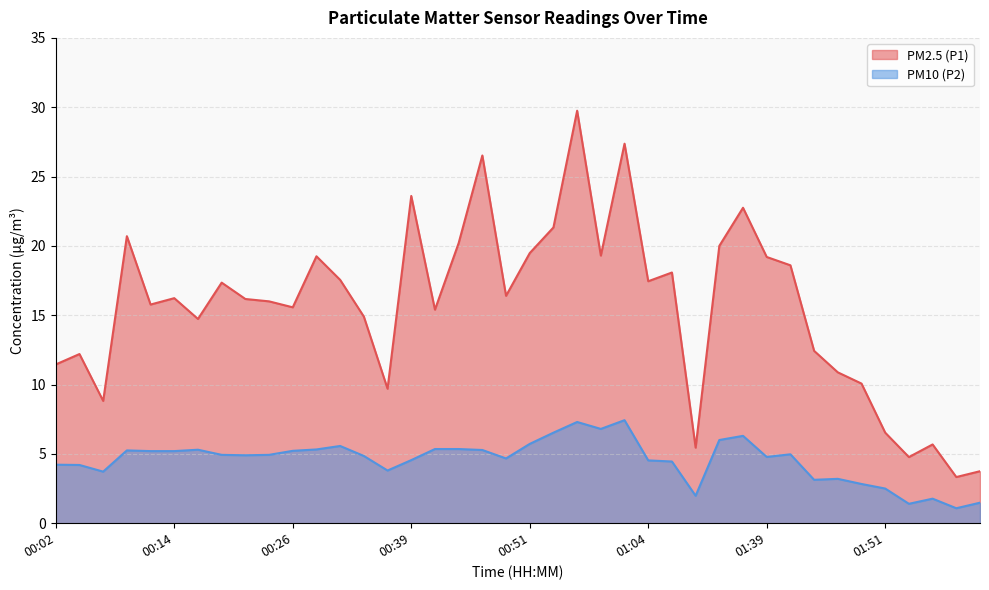

Rank the series by their maximum value, from highest to lowest.

PM2.5 (P1), PM10 (P2)